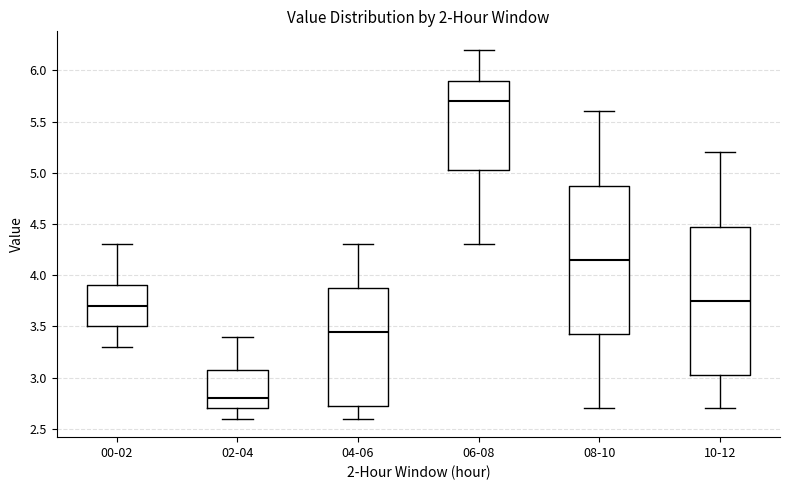

Which box has the lowest median line?

02-04